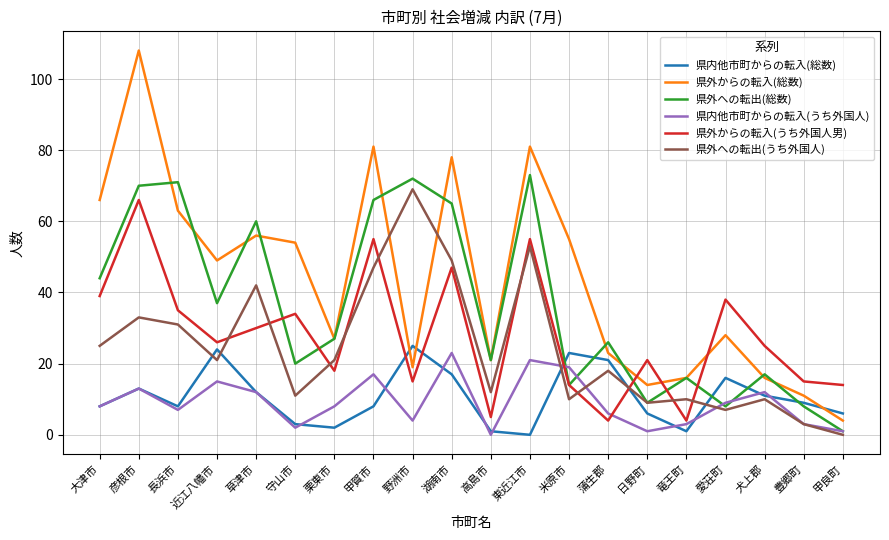

What value does the 県内他市町からの転入(うち外国人) series have at 犬上郡, to the nearest 10?

10